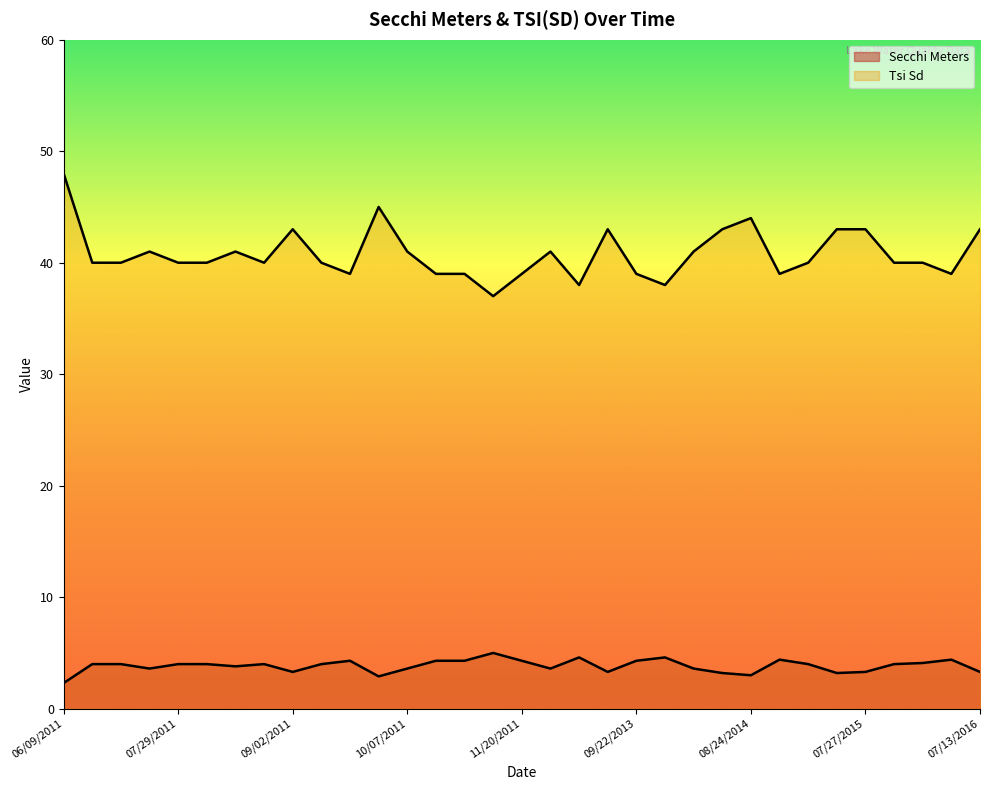

What is the difference between the second highest and second lowest values in the Tsi Sd series?

7.0